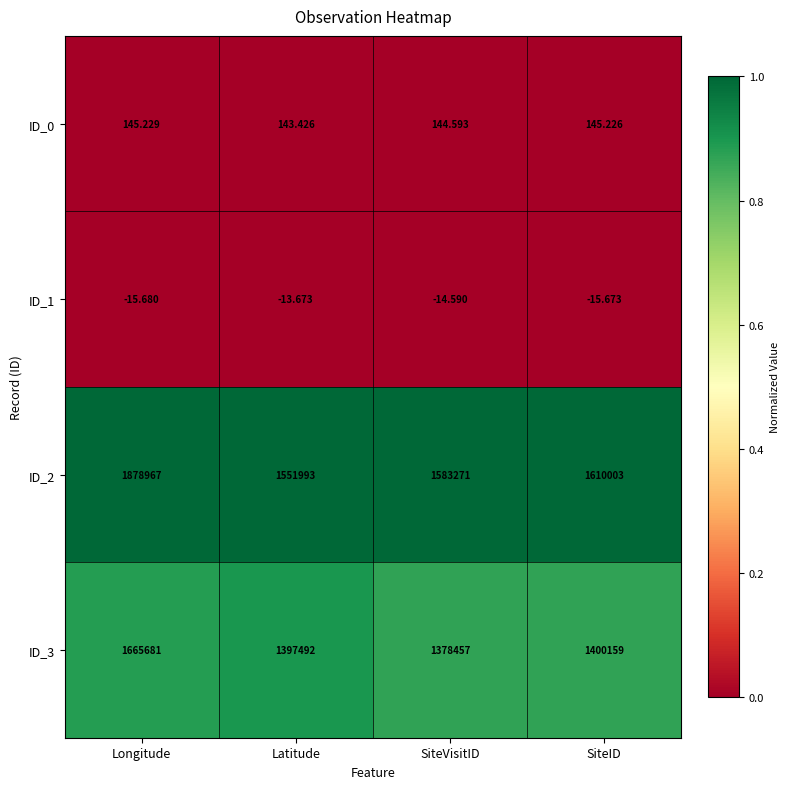

Which series has the largest range (max minus min)?

ID_2